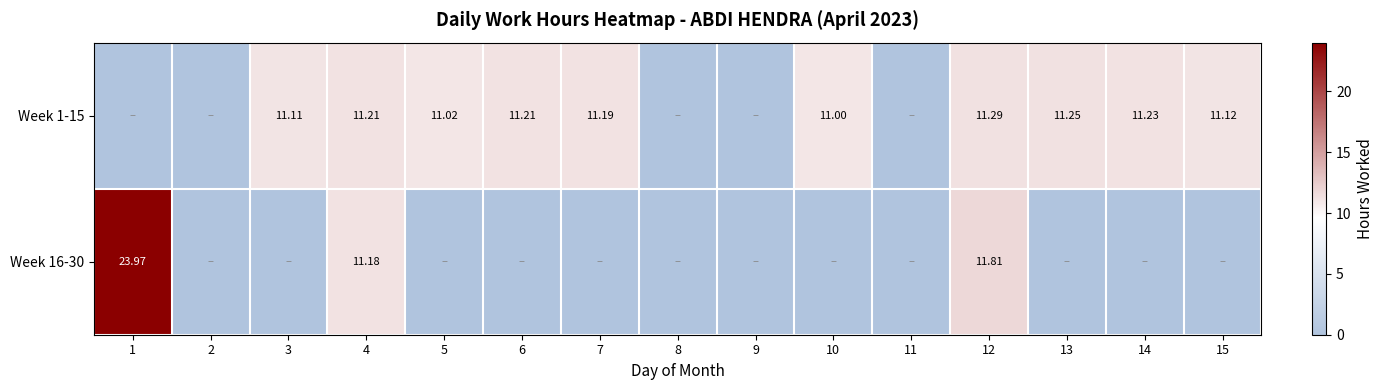

The value of Week 16-30 at 15 is -13.6. True or false?

False